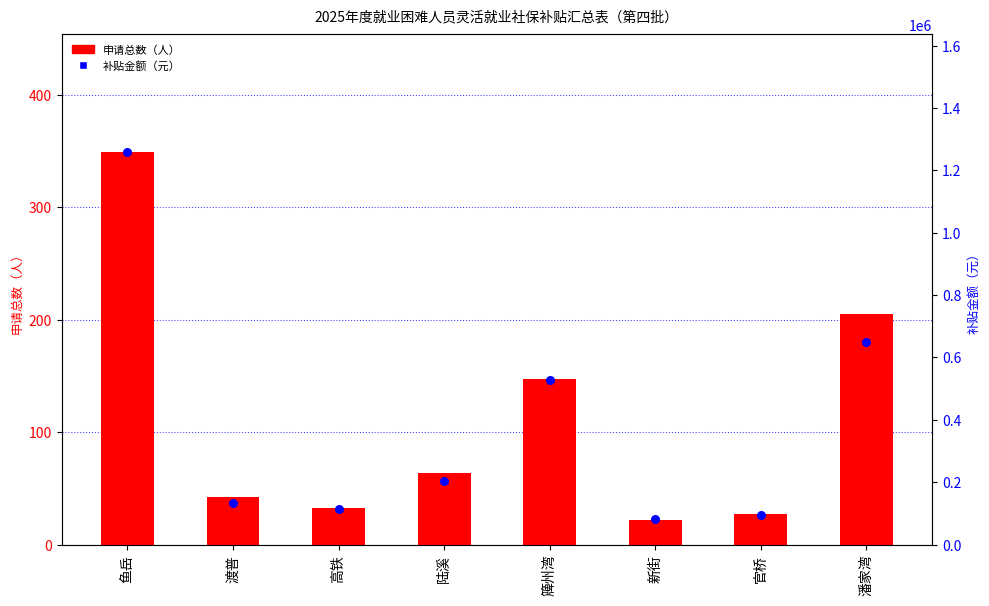

What is the total value across all series at 高铁?

114543